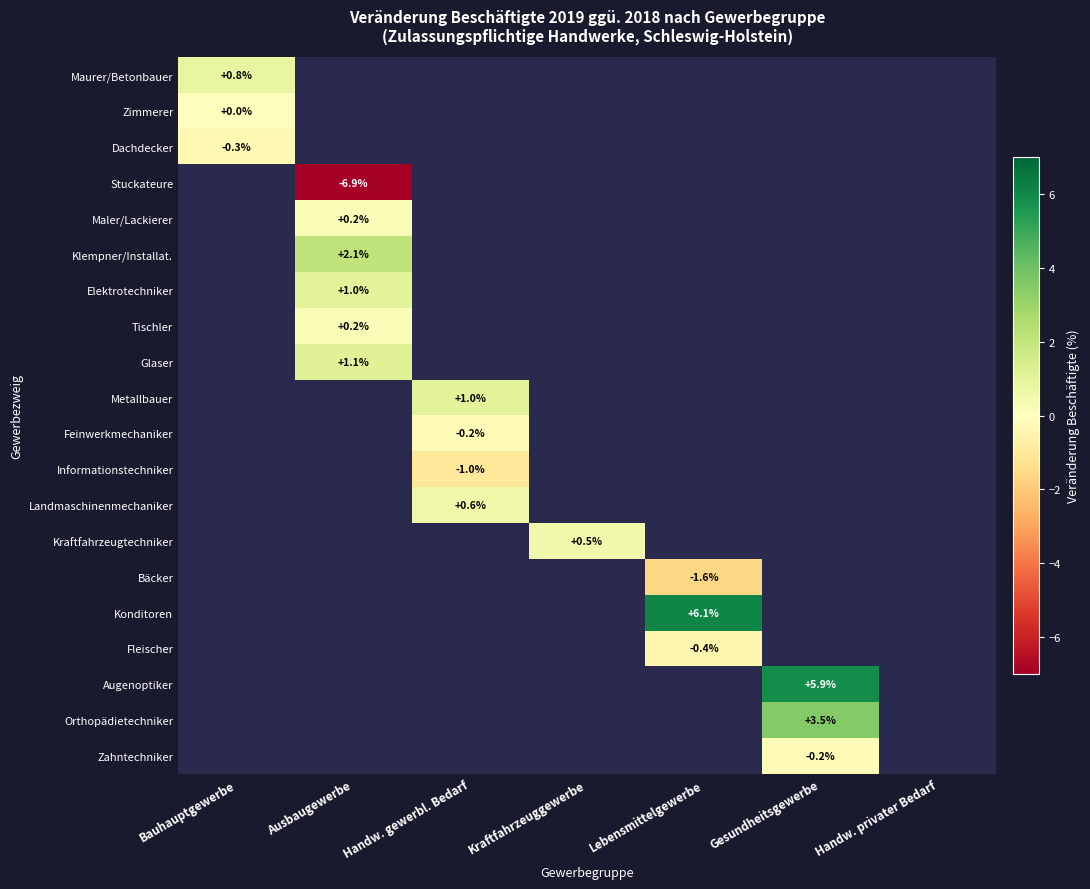

Which has a higher value, Bauhauptgewerbe or Handw. gewerbl. Bedarf?

Handw. gewerbl. Bedarf